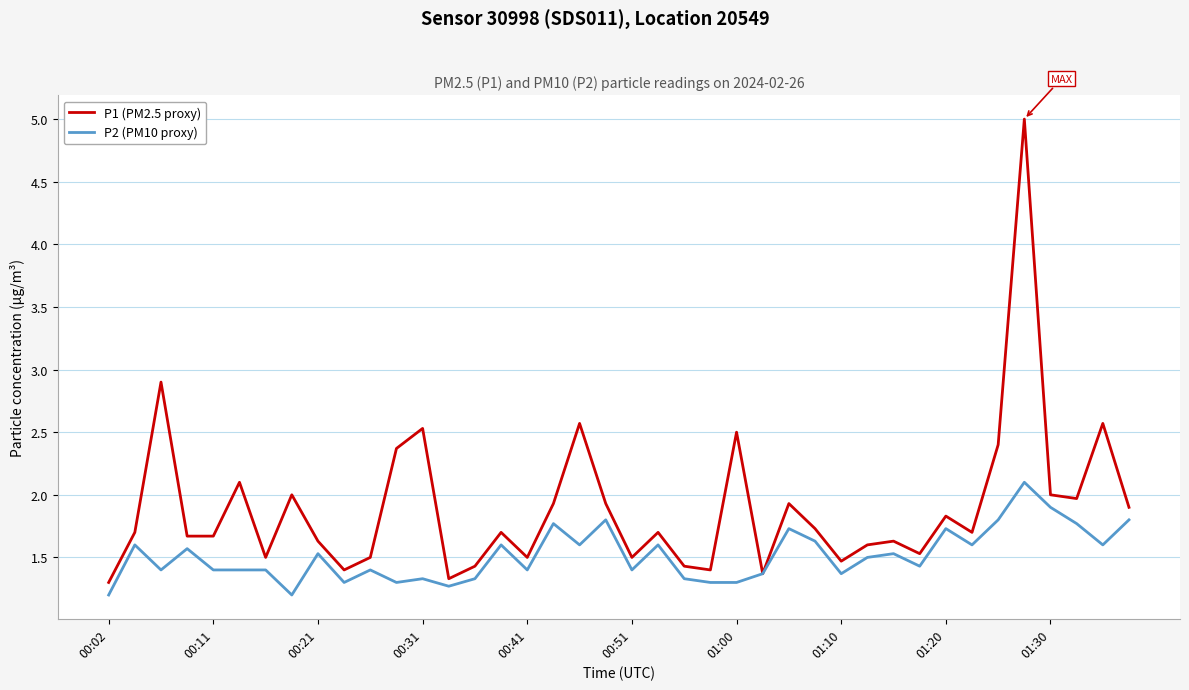

Rank the series by their maximum value, from highest to lowest.

P1 (PM2.5 proxy), P2 (PM10 proxy)